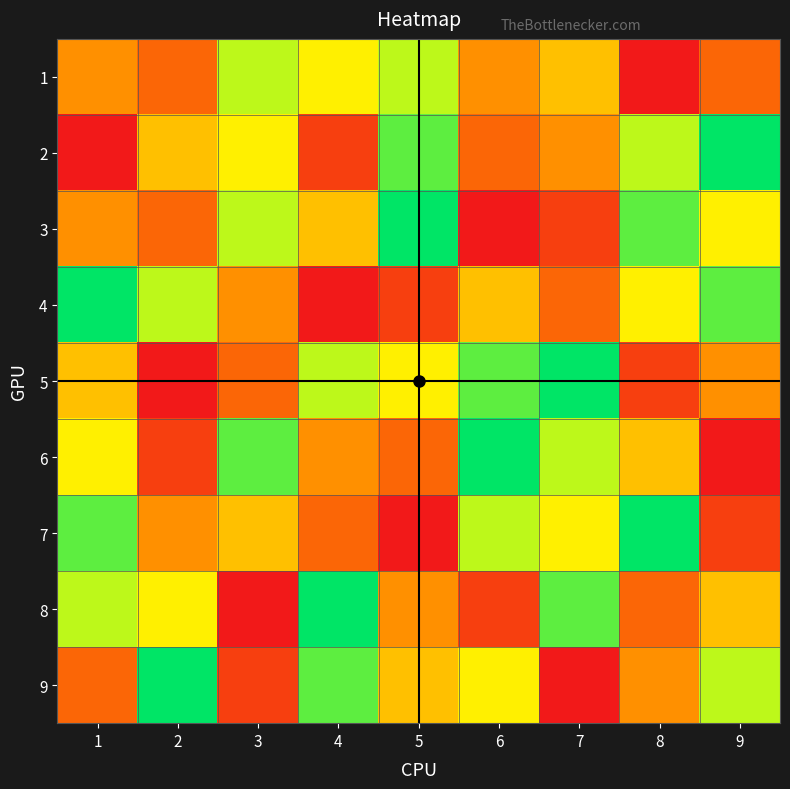

What is the maximum value for 2?

9